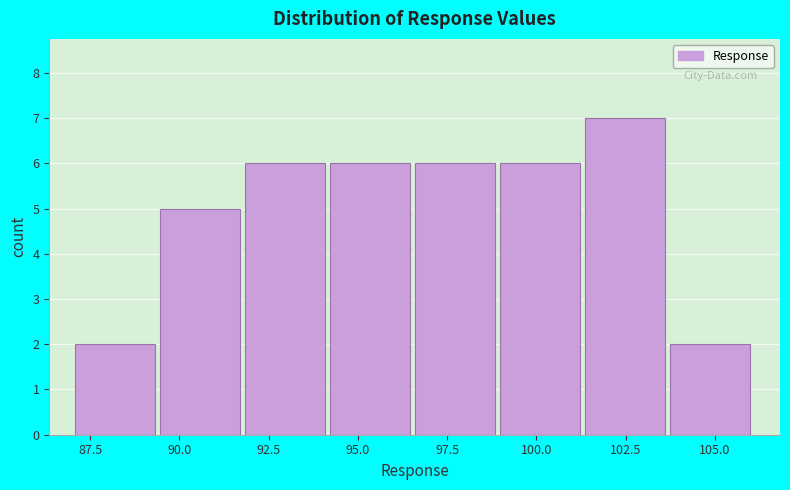

Which range on the x-axis has the tallest bar?

101.5 to 103.5